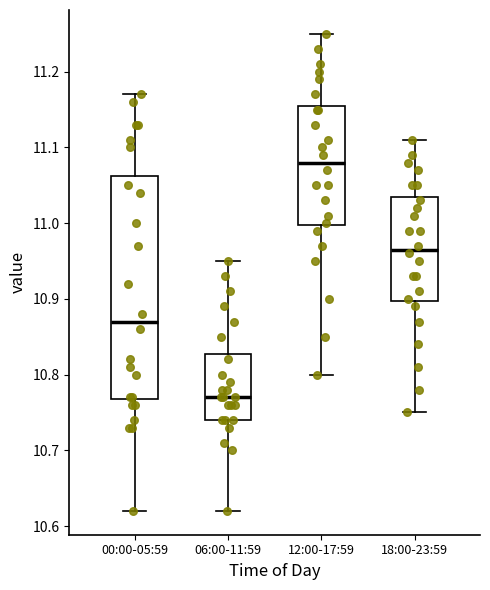

Which box has the highest median line?

12:00-17:59